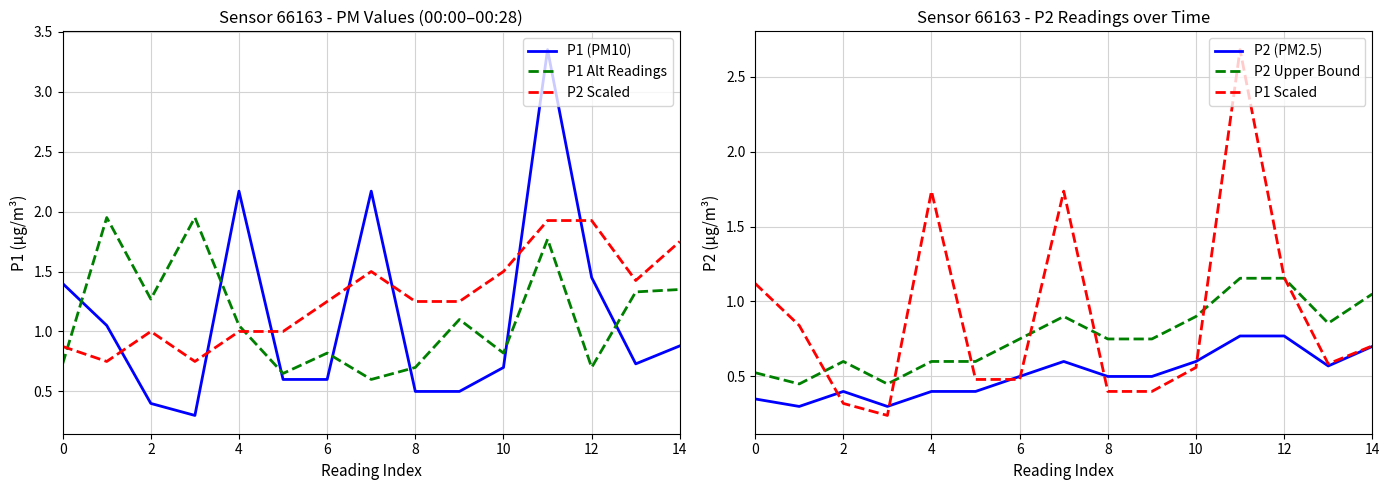

What is the greatest value displayed?

3.4